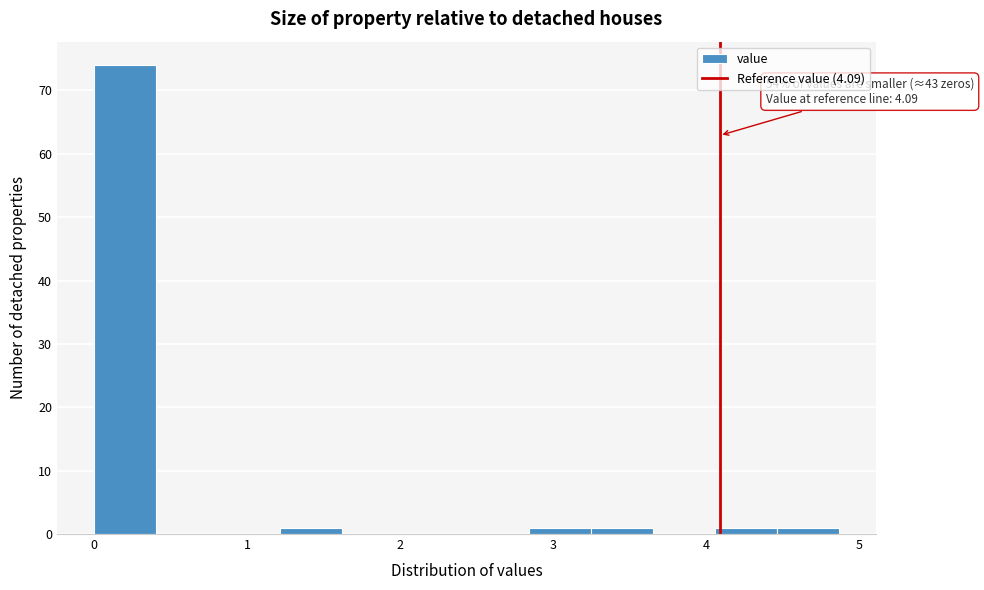

Which range on the x-axis has the tallest bar?

0.0 to 0.4